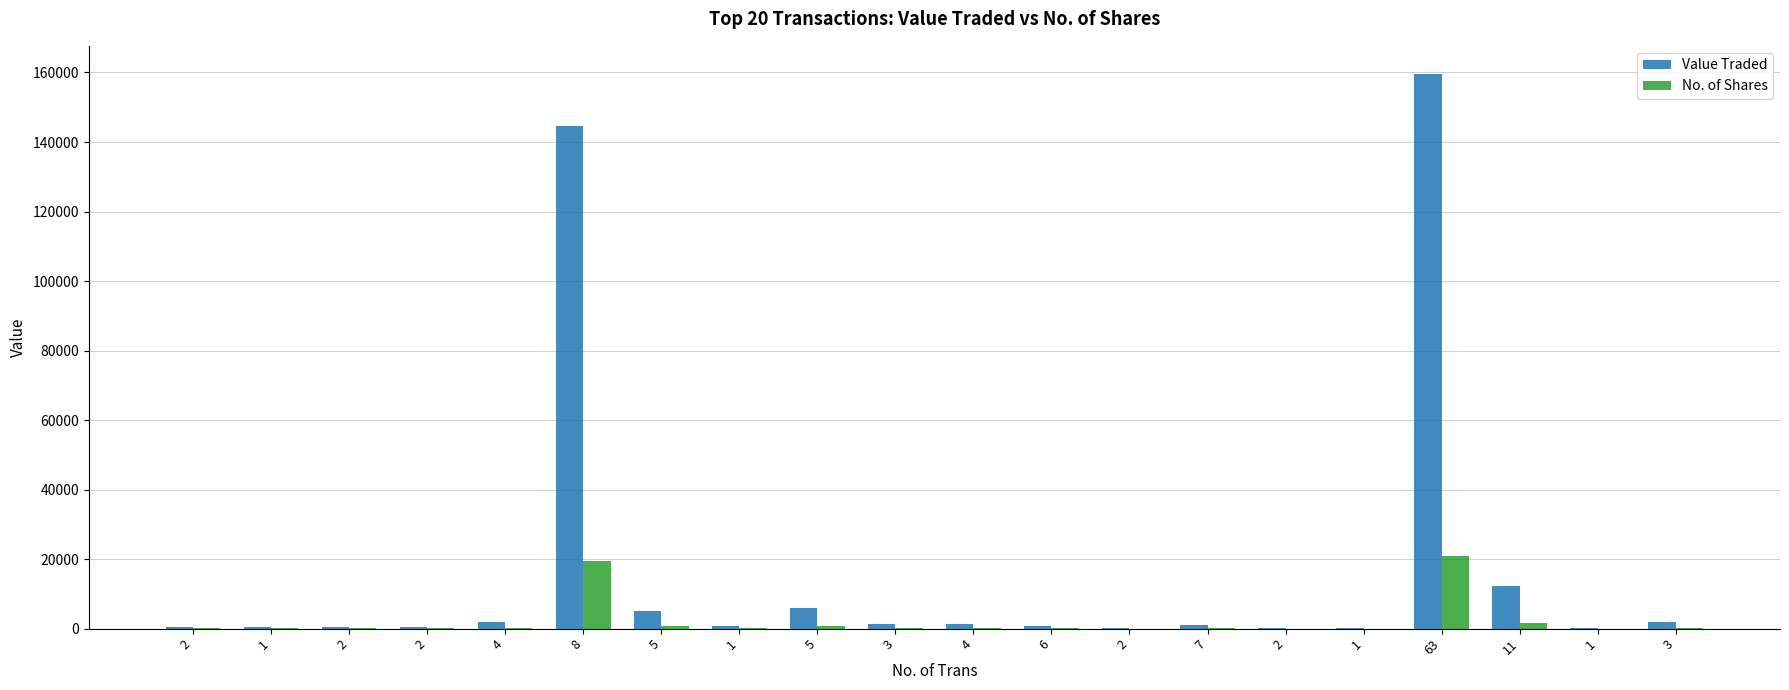

Reading left to right, transcribe all the data shown in this chart.

Value Traded: 541	368	444	466	1792	144618	5076	742	5819	1278	1421	651	44	1032	104	52	159685	12202	80	1890
No. of Shares: 75	50	60	63	240	19543	704	99	800	180	200	91	6	145	14	7	21036	1540	10	247